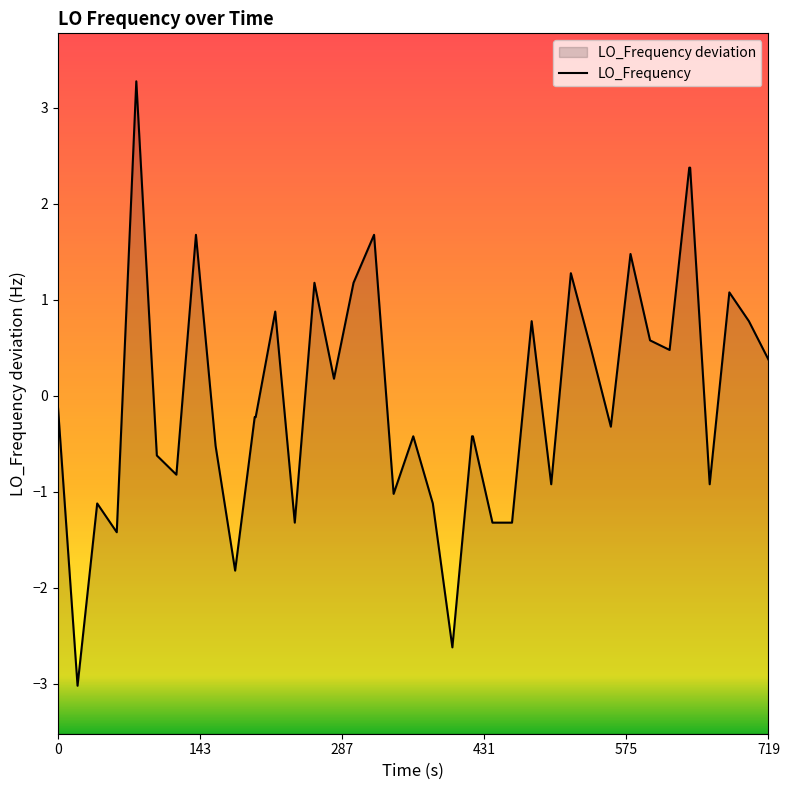

How many values are below 0?

22